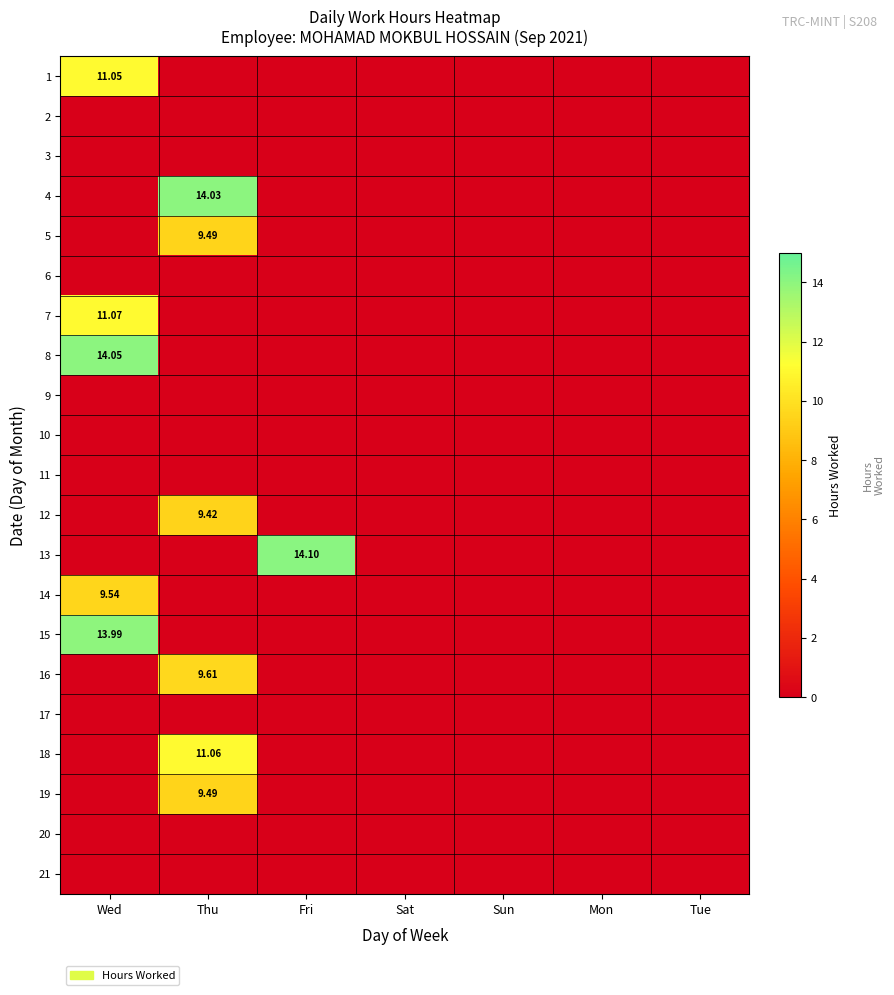

Is it true that 5 equals 0.0 at Sat?

True